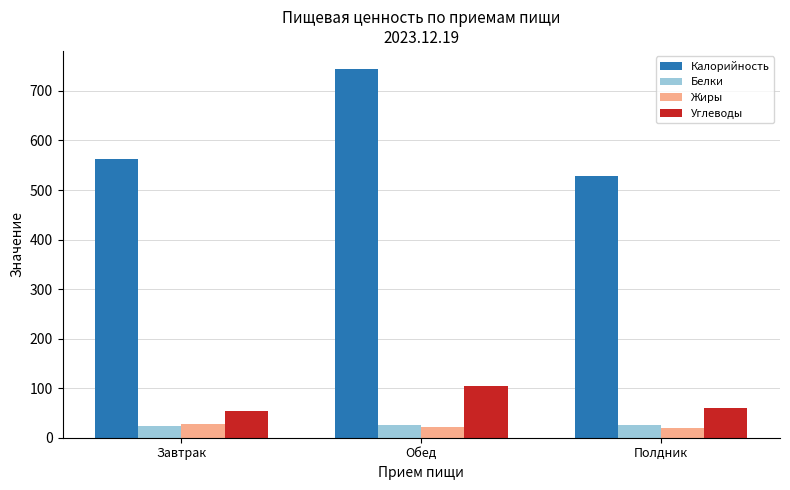

What is the sum of the Калорийность values at Полдник and Завтрак?

1091.6